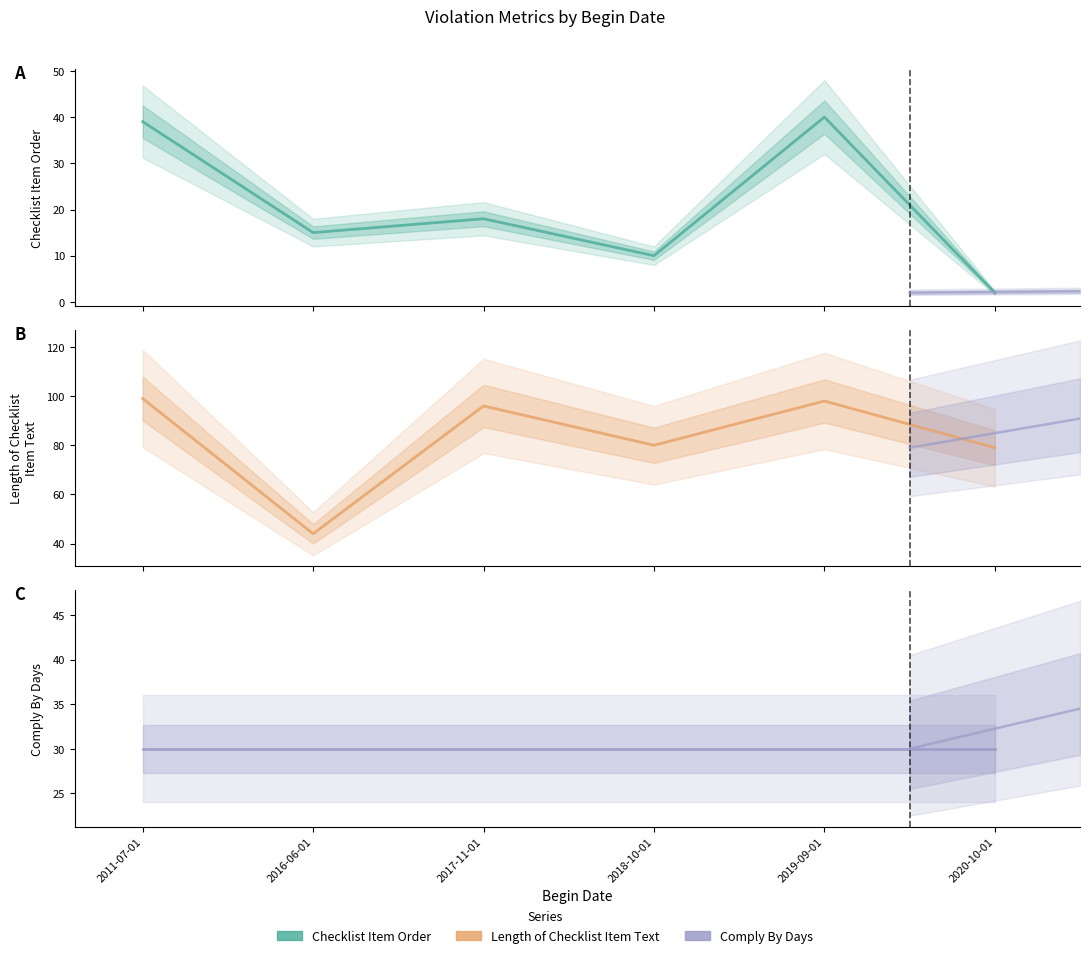

At which label does Comply By Days reach its peak?

2011-07-01